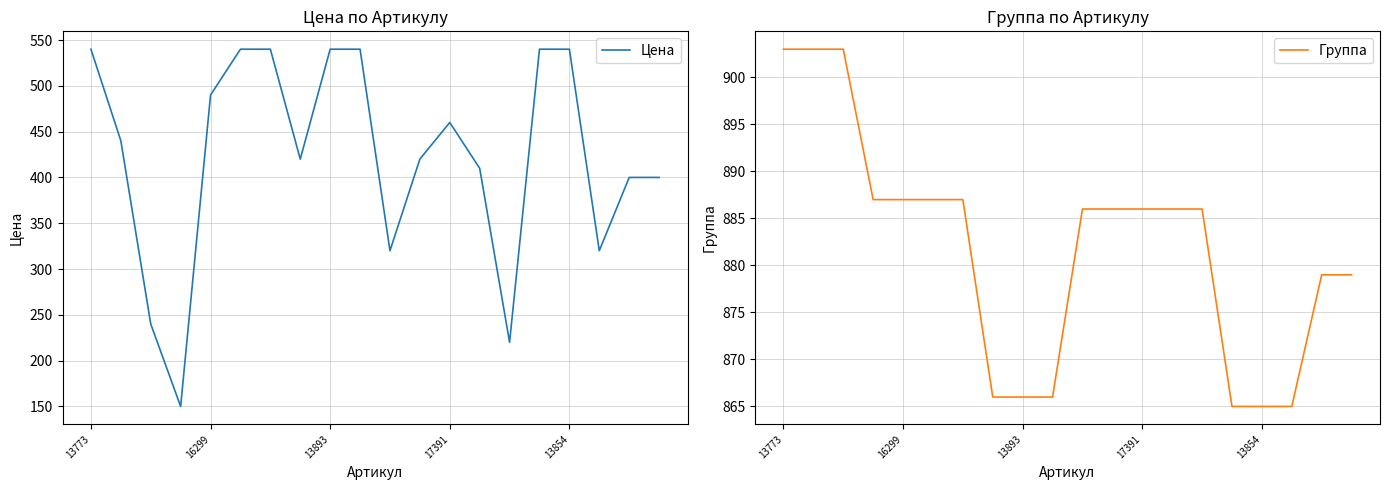

Rank the series at 5 from lowest to highest value.

Цена, Группа